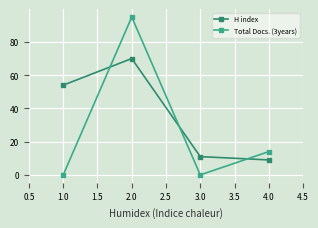

Is the value of H index at 2.0 greater than the value of Total Docs. (3years) at 1.0?

Yes